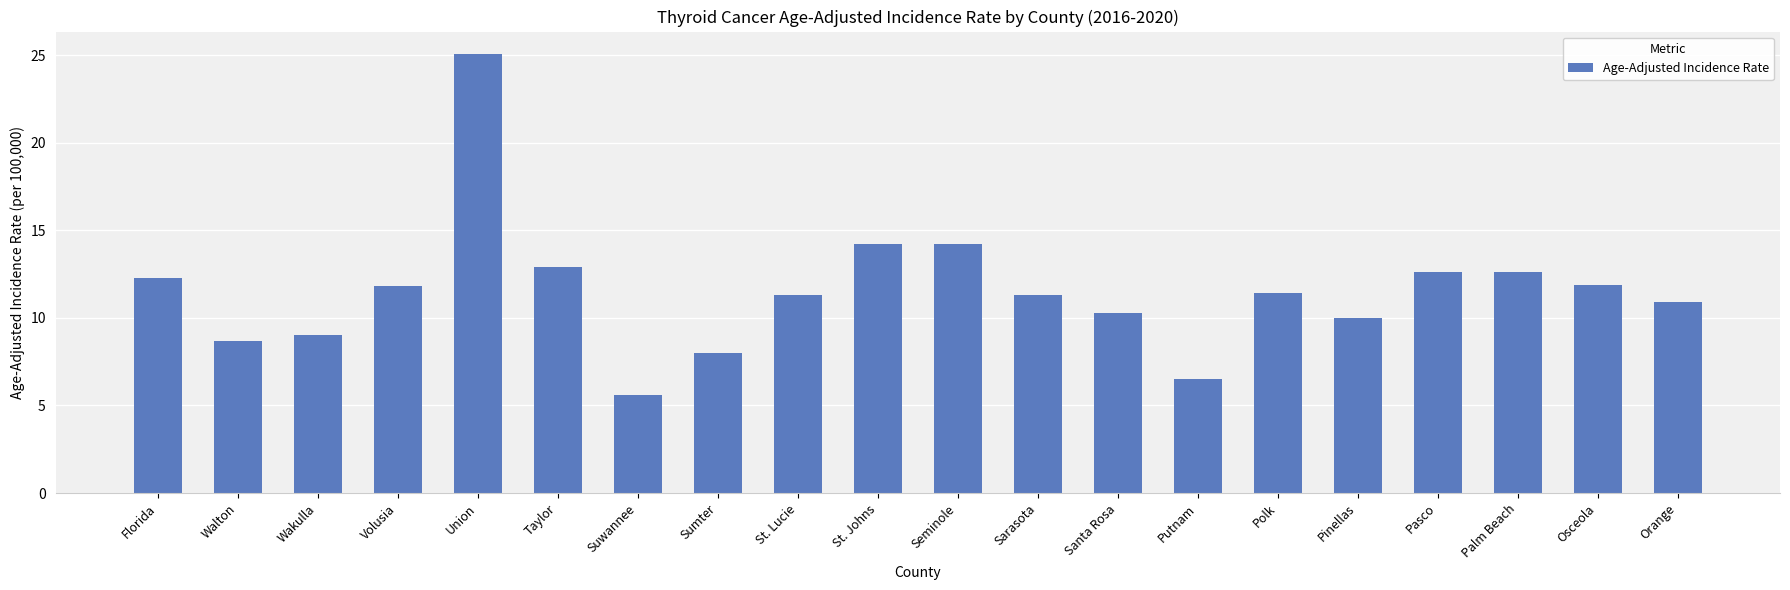

Between Osceola and Orange, which is larger?

Osceola